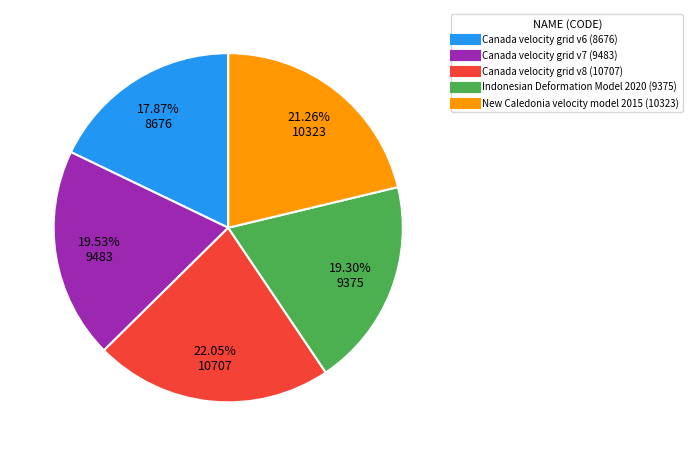

Does any single category account for the majority?

No